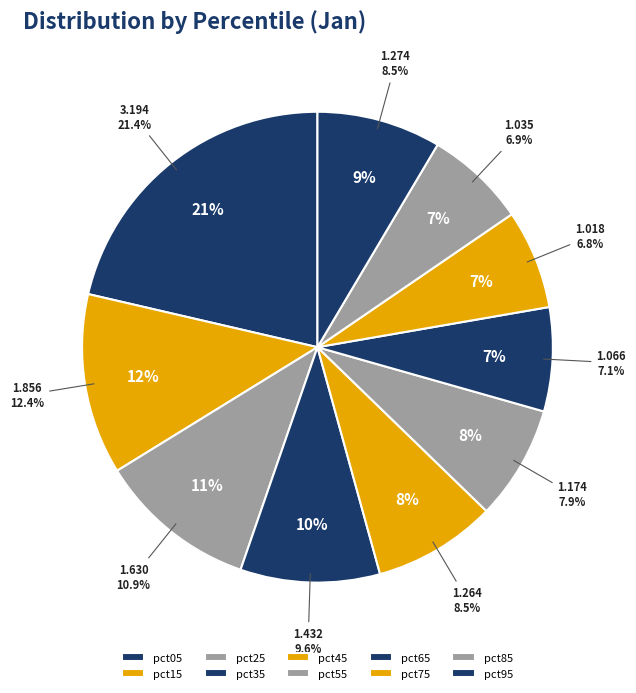

True or false: pct75 accounts for 7% of the total.

True